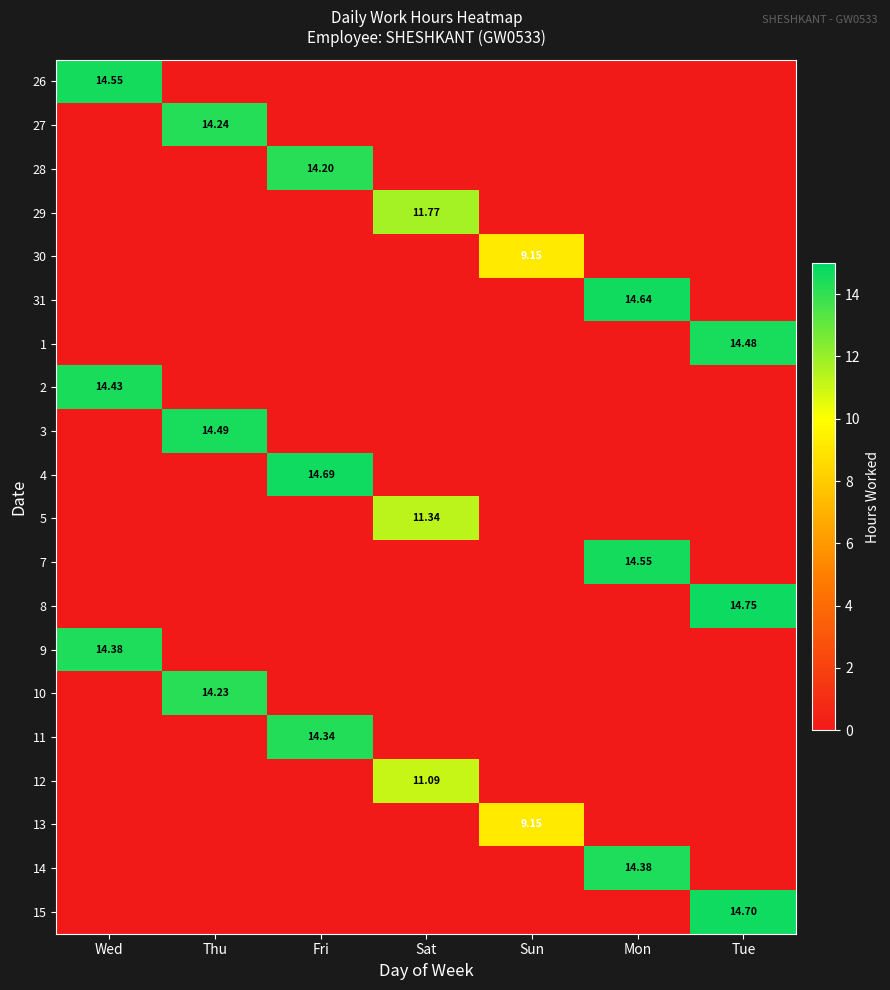

Is it true that 9 equals 9.3 at Fri?

False